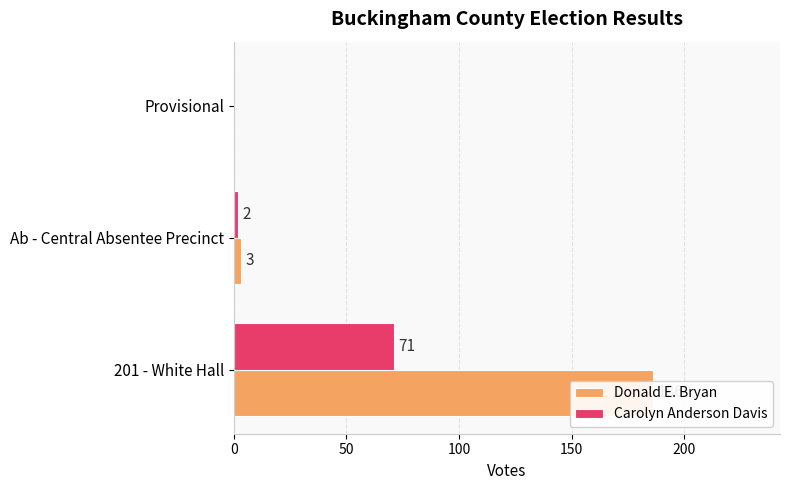

Reading left to right, extract all data points from this chart.

Donald E. Bryan: 186	3	0
Carolyn Anderson Davis: 71	2	0